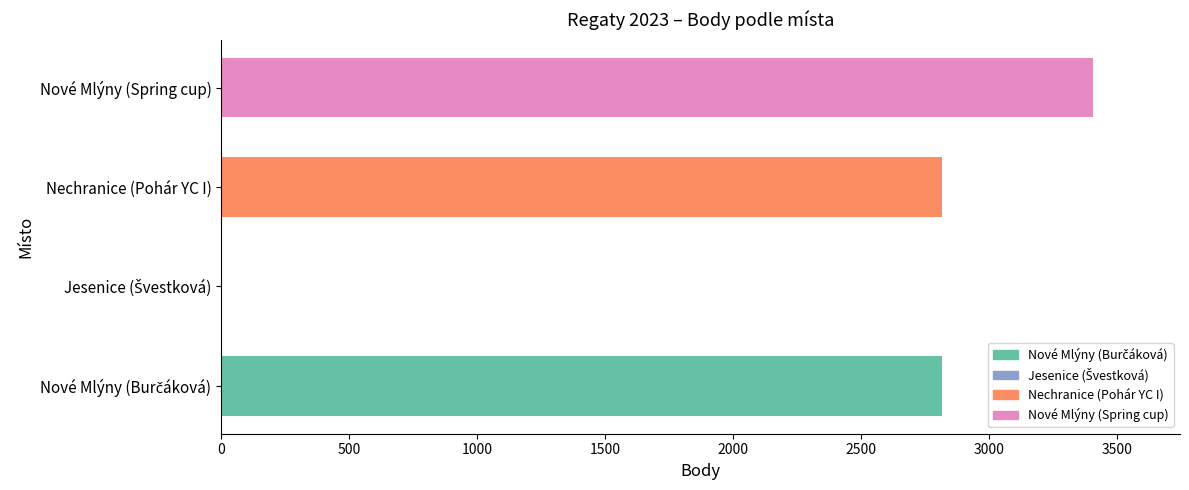

The chart shows a value of 3404 at Nové Mlýny (Spring cup). True or false?

True